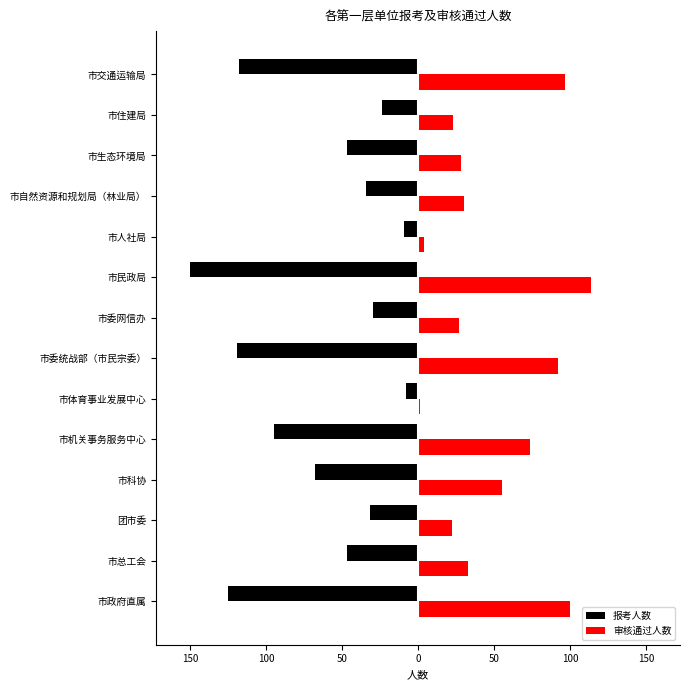

What are all the series names shown in the legend?

报考人数, 审核通过人数